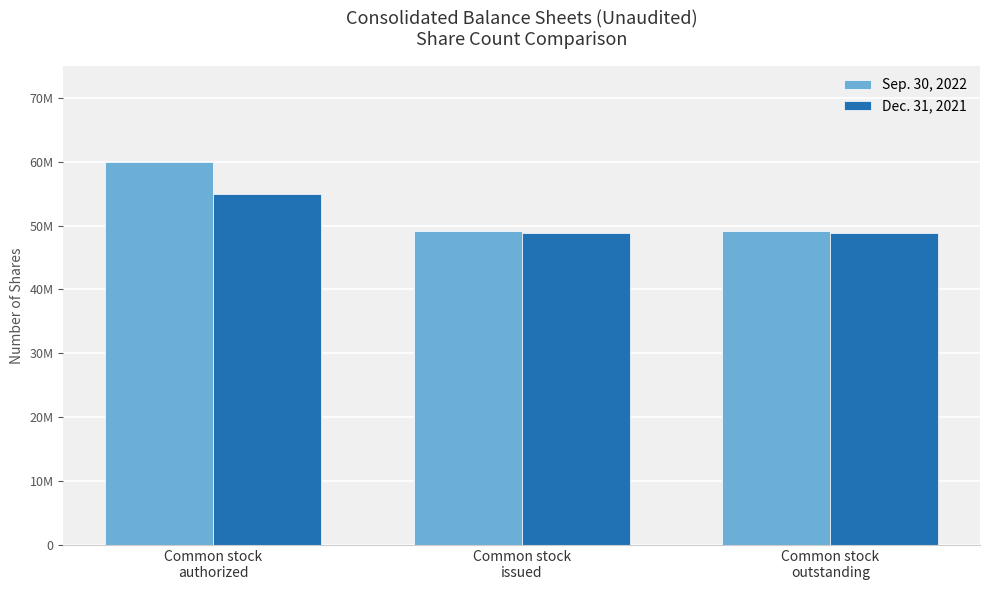

What is the maximum value shown in the chart?

60000000